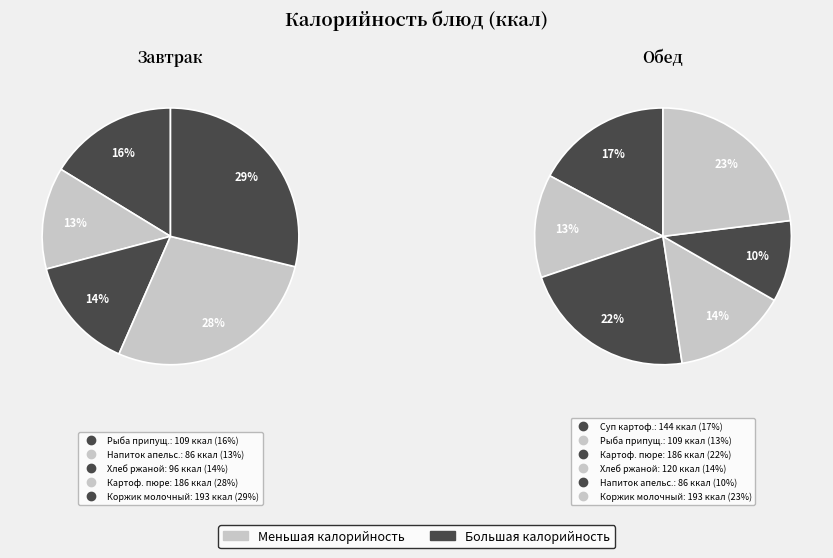

Which category has the smallest portion of the pie?

Напиток апельсиновый (Завтрак)